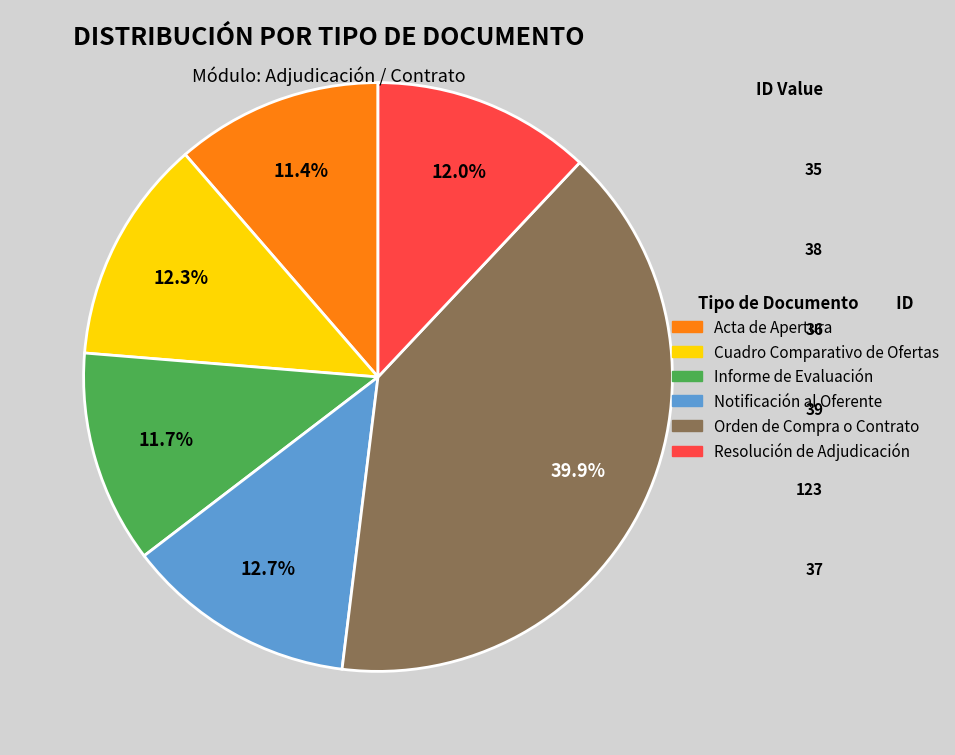

Does Informe de Evaluación account for over 50% of the chart?

No